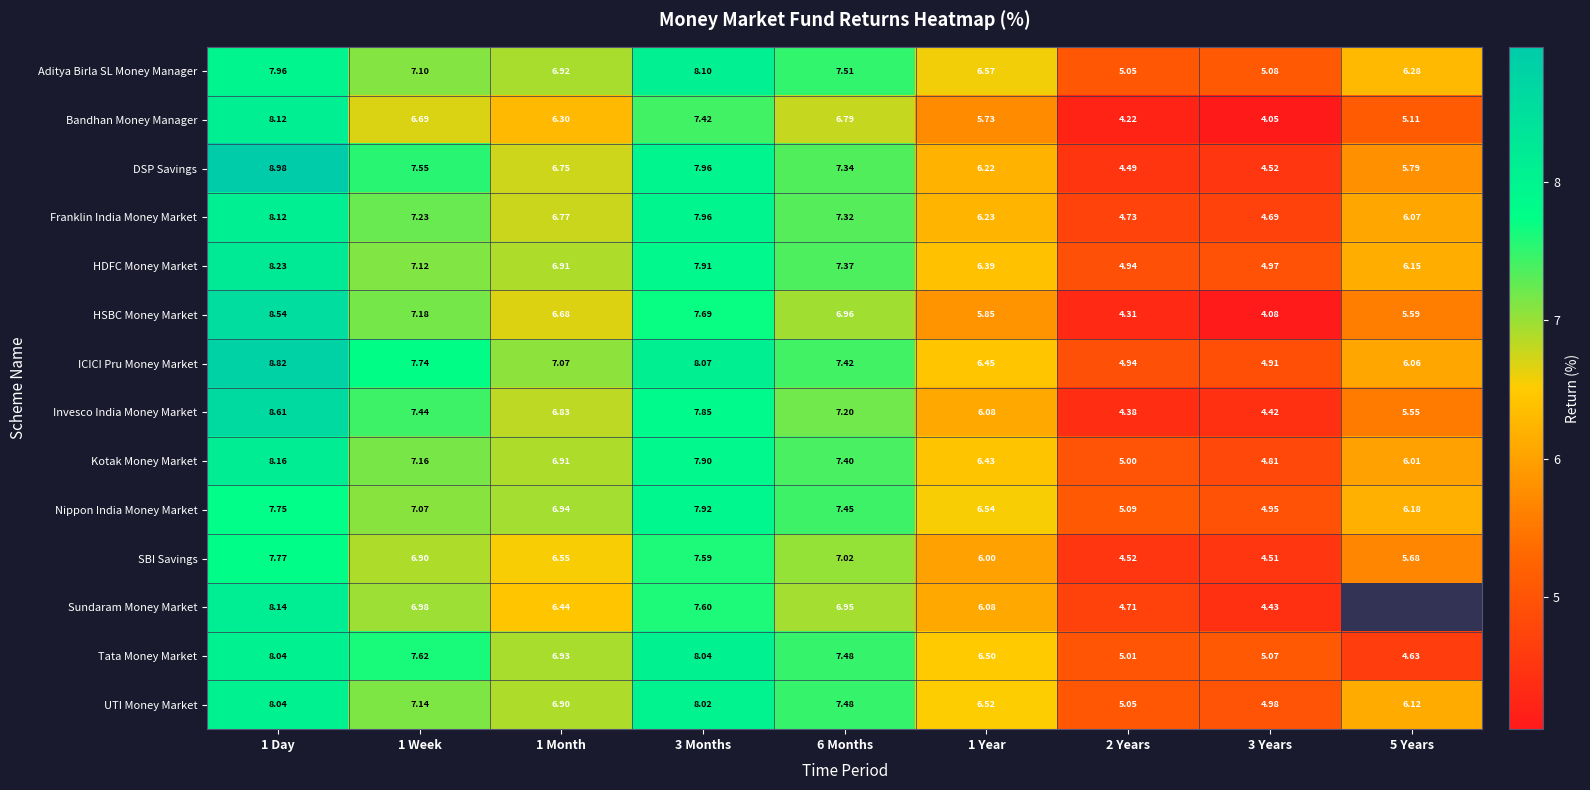

At which label does Nippon India Money Market reach its minimum?

3 Years